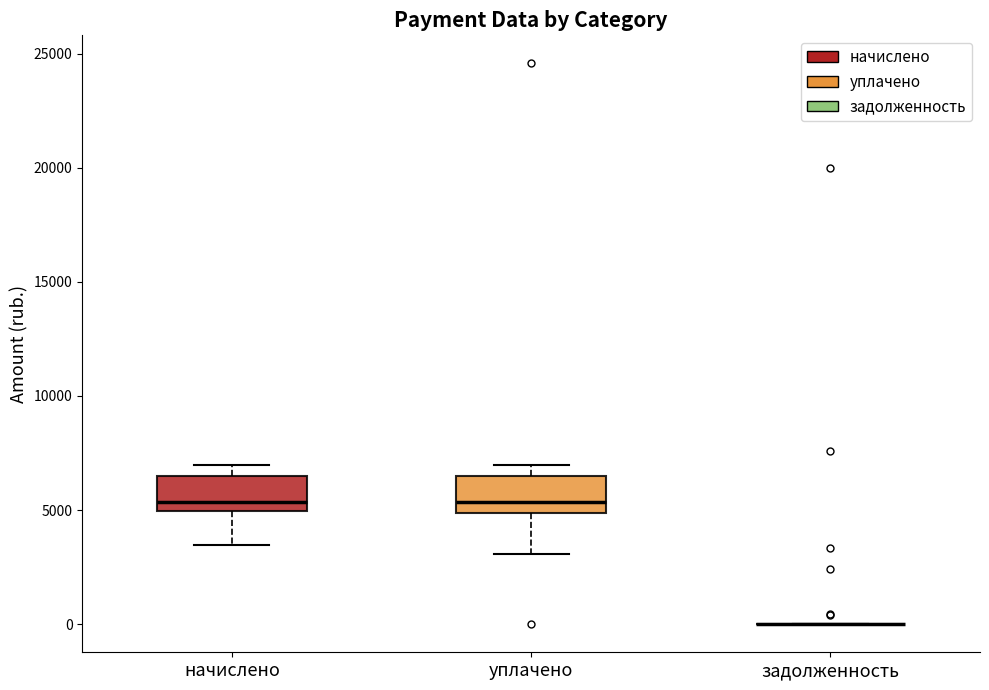

Reading left to right, transcribe this box plot: for each box, give where its median line is, the range the box spans, and where its two whiskers end, as read against the y-axis. The values are not printed on the chart, so give them approximately, as read against the axis.

начислено: median 5500, box 5000 to 6500, whiskers 3500 to 7000
уплачено: median 5500, box 5000 to 6500, whiskers 3000 to 7000
задолженность: box collapsed to a line at 0, whiskers 0 to 0